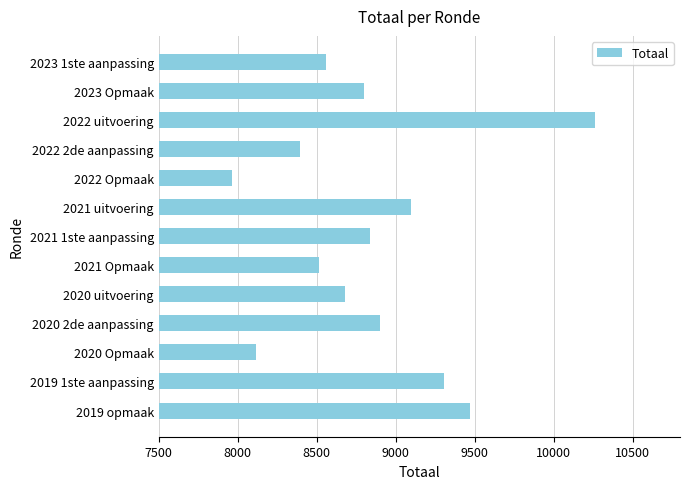

What is the difference between the second highest and minimum values?

1507